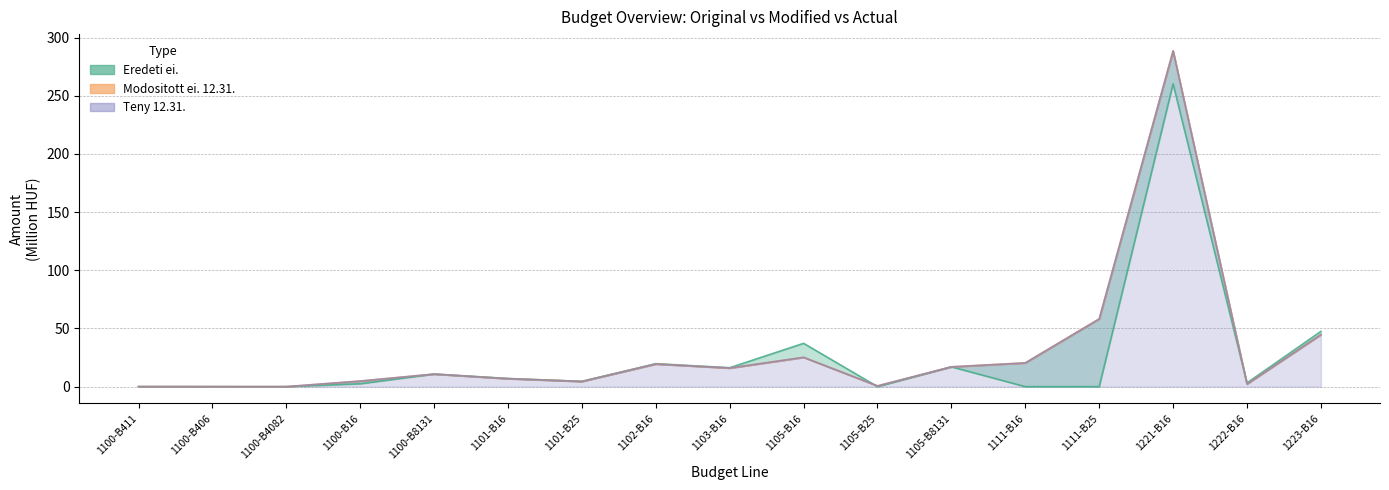

In Teny 12.31., how many points are lower than both neighbors (excluding endpoints)?

5